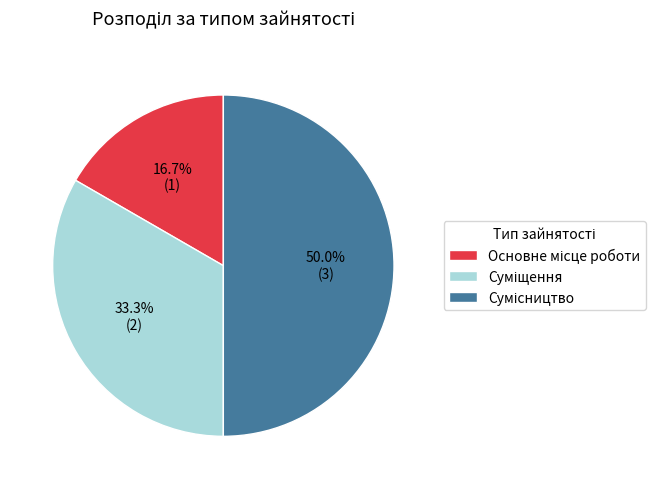

How many segments does this pie chart have?

3